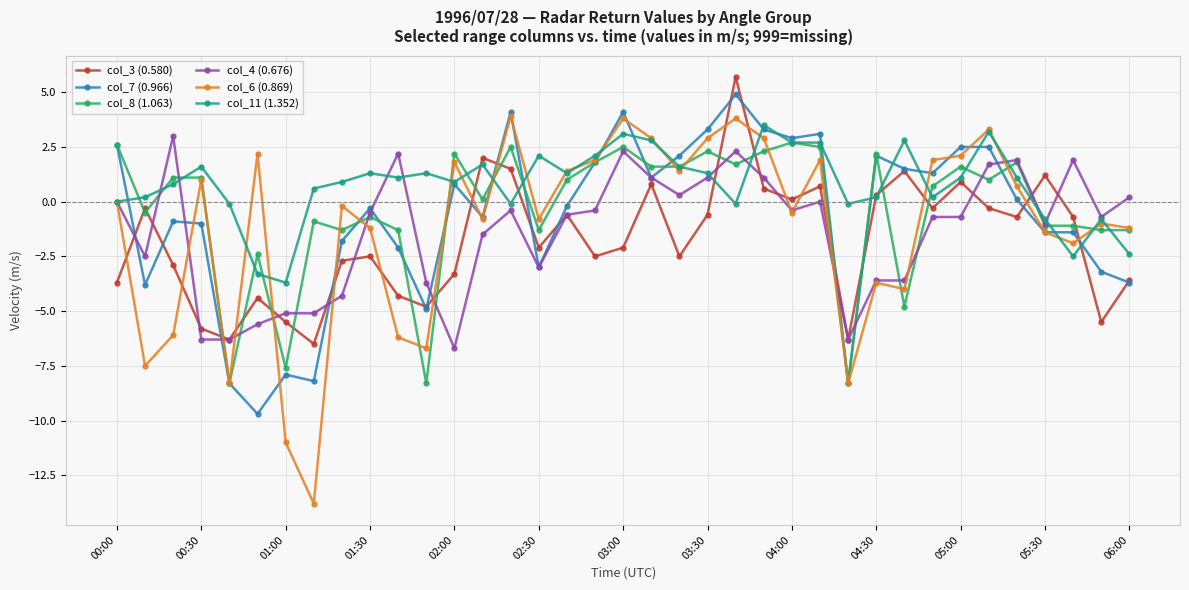

List the series in order of their peak value, lowest first.

col_8 (1.063), col_4 (0.676), col_11 (1.352), col_6 (0.869), col_7 (0.966), col_3 (0.580)